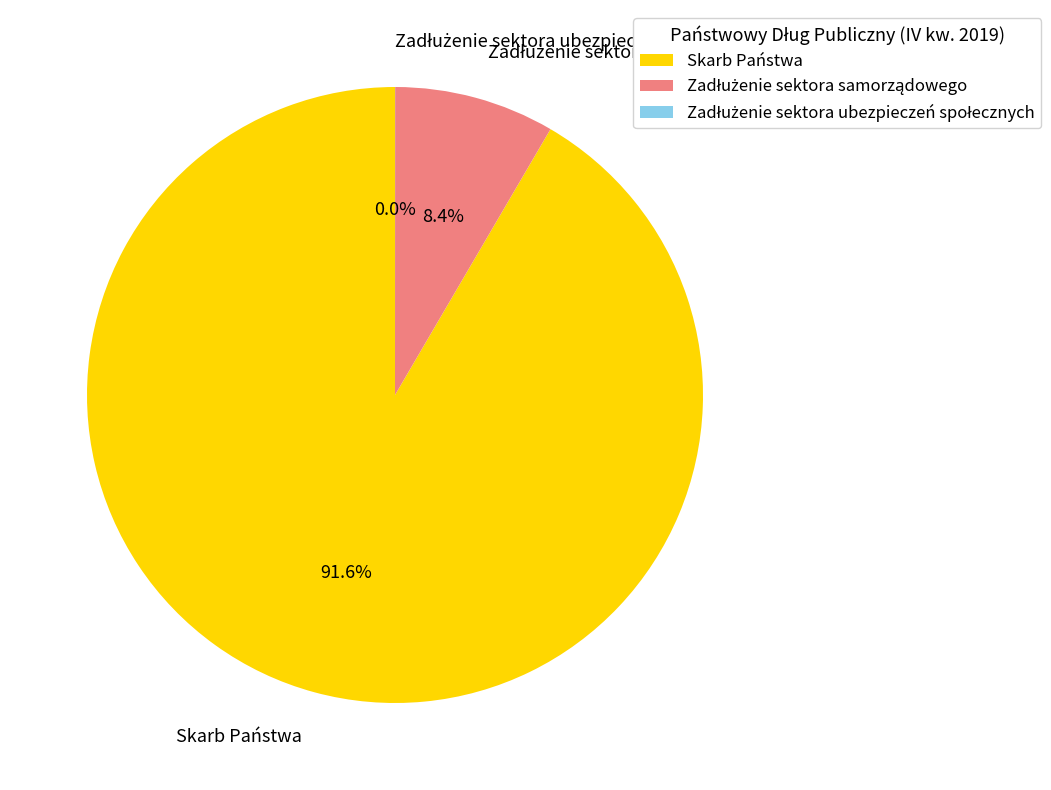

Which category has the biggest portion of the pie?

Skarb Państwa